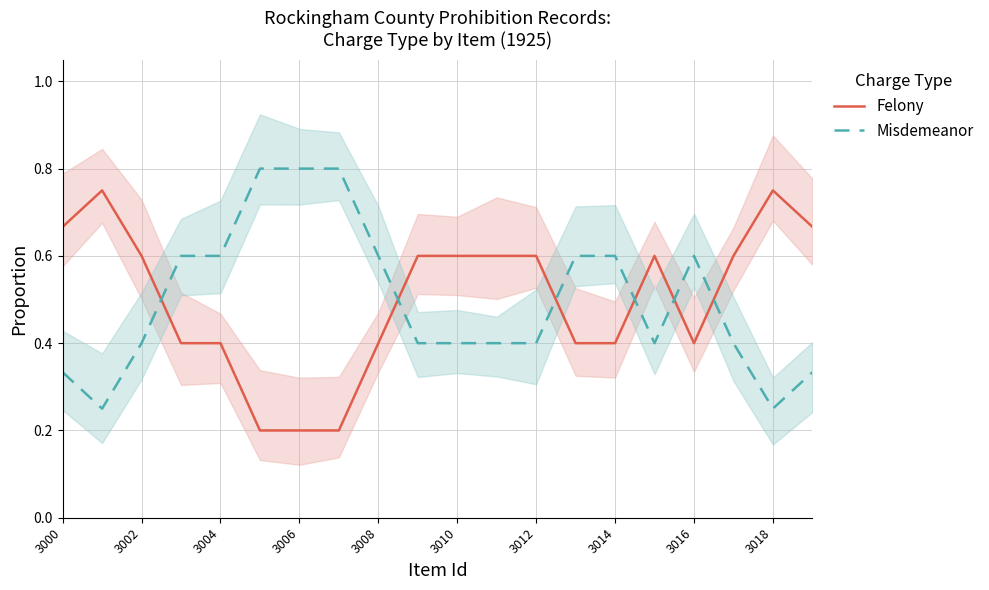

Is it true that Felony equals 0.2 at 3006?

True